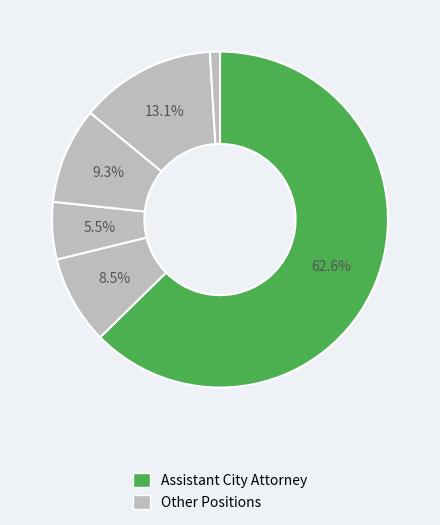

How many slices are in this pie chart?

6